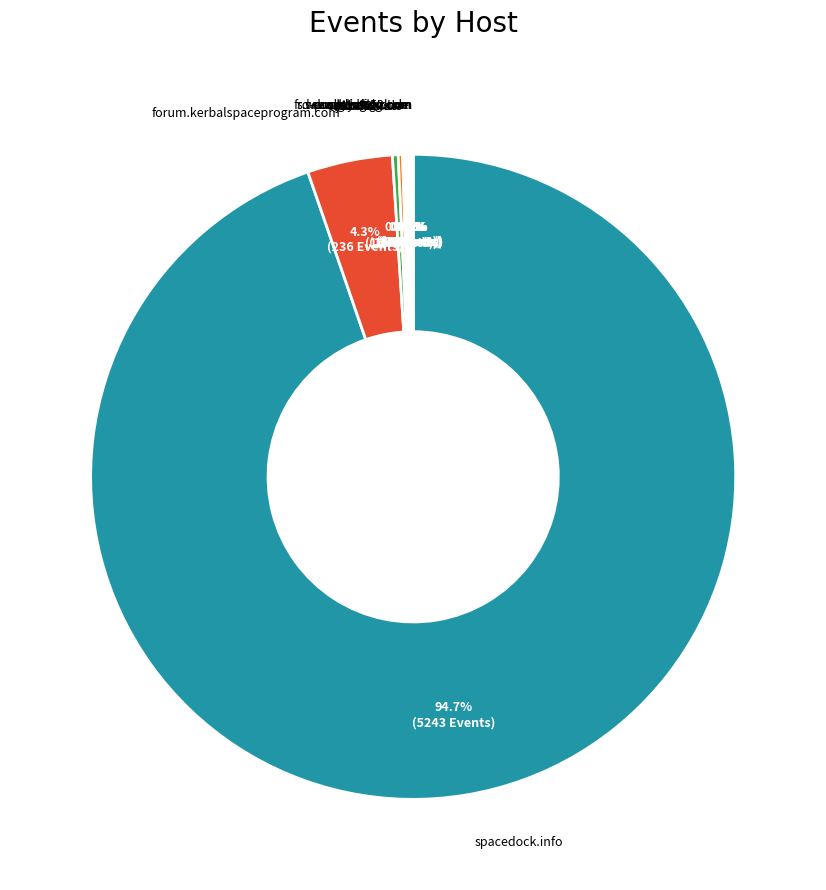

Rank the categories by value from highest to lowest.

spacedock.info, forum.kerbalspaceprogram.com, yandex.ru, sd1b.52k.de, sd1a.52k.de, www.google.com, sd-prod-live.52k.de, www.bing.com, www.baidu.com, duckduckgo.com, fr.search.yahoo.com